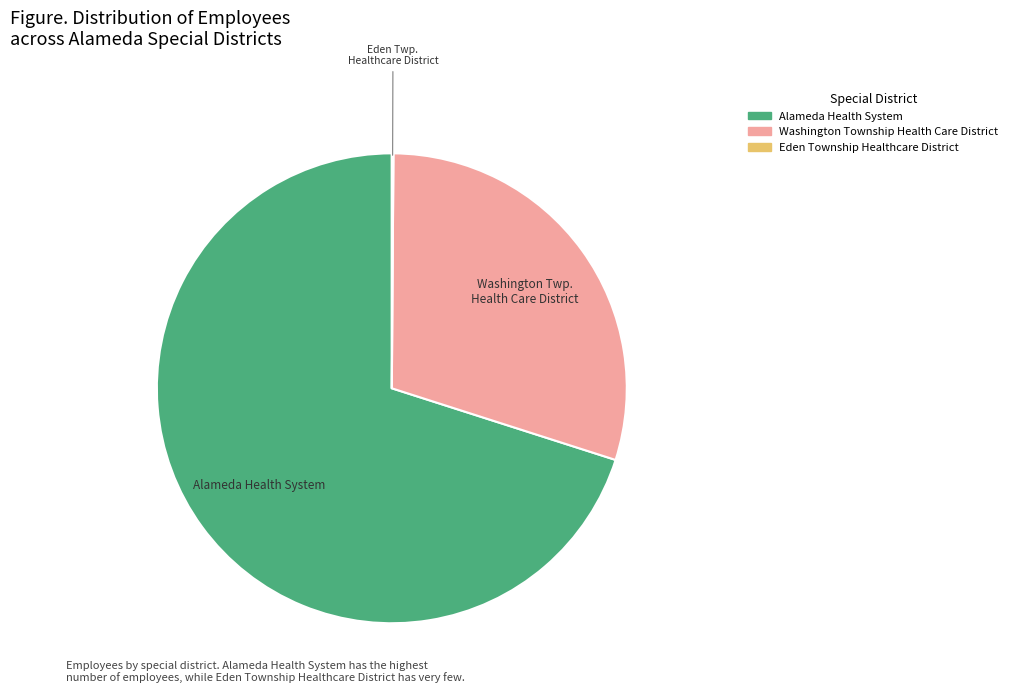

Which has a higher value, Washington Township Health Care District or Alameda Health System?

Alameda Health System